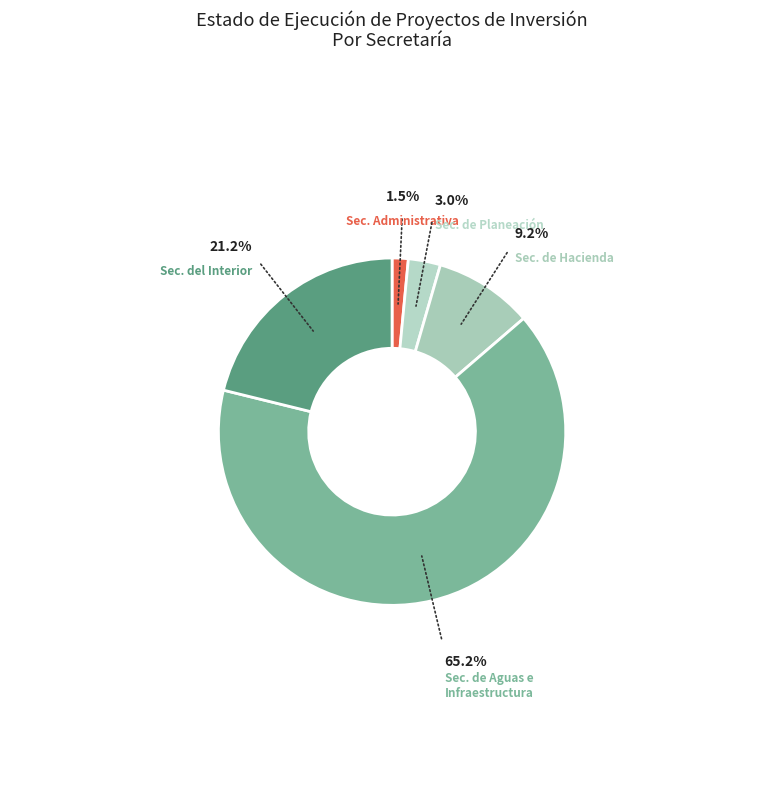

Which slice is the smallest?

SECRETARÍA ADMINISTRATIVA